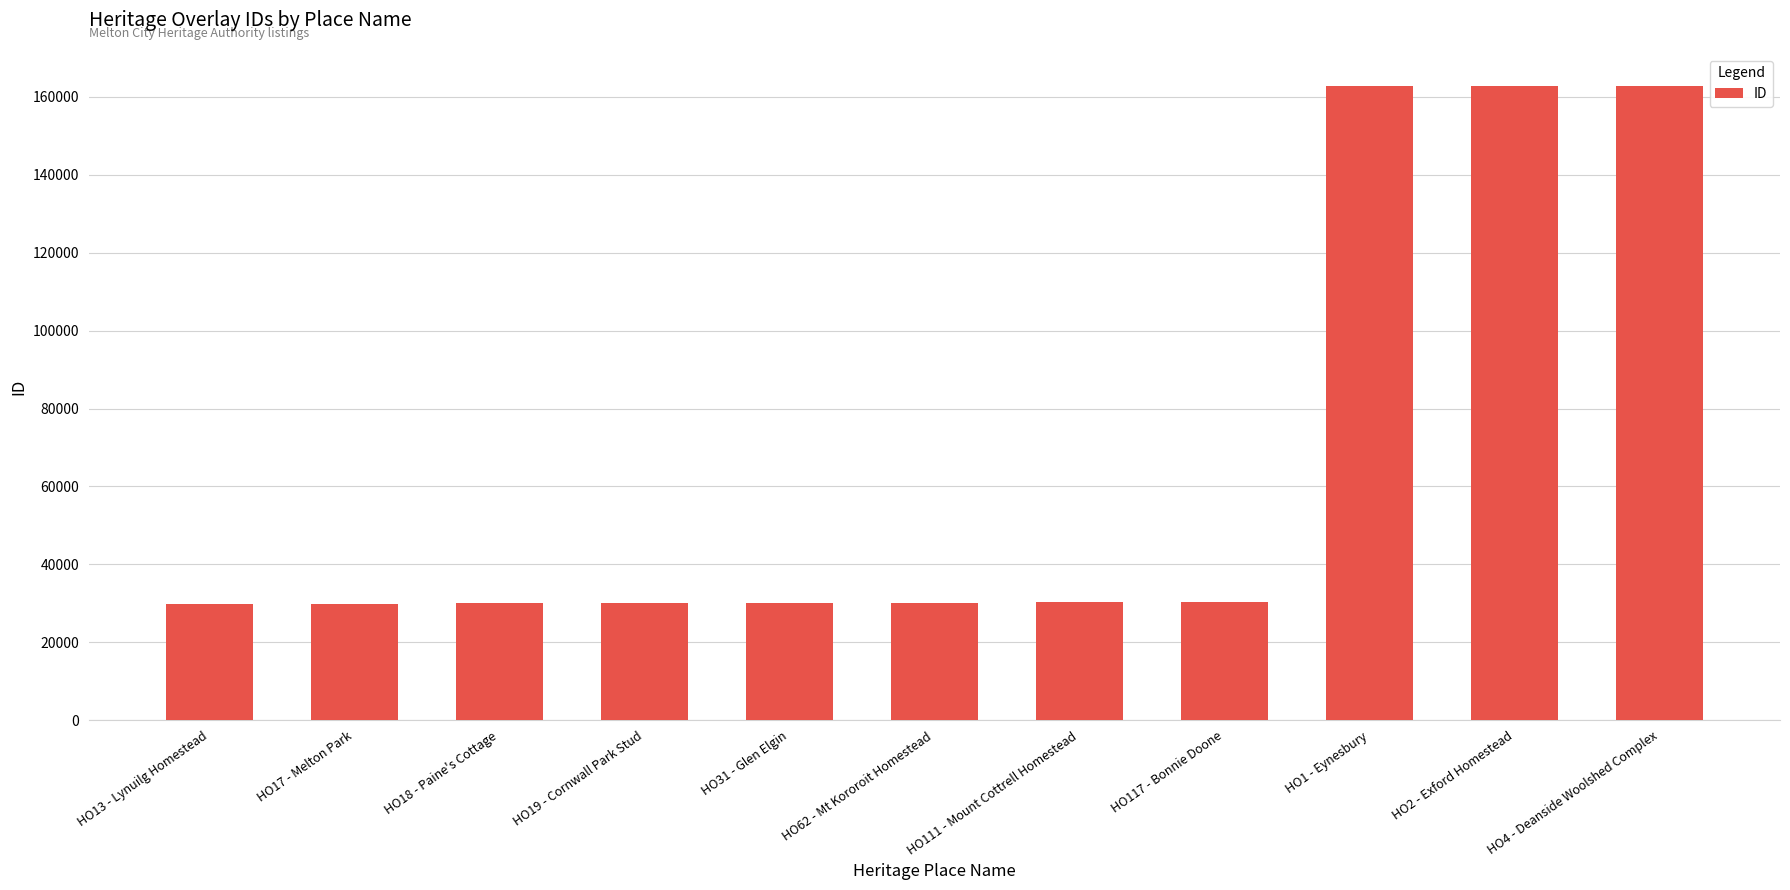

Where is the data nearest to the value 96360?

HO117 - Bonnie Doone